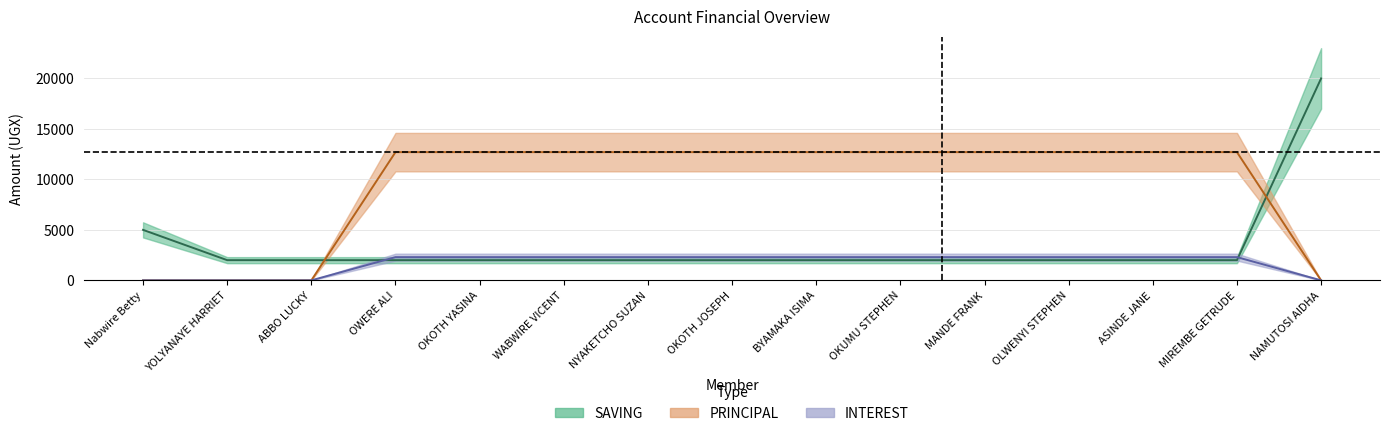

Is it true that SAVING equals 2000 at OLWENYI STEPHEN?

True